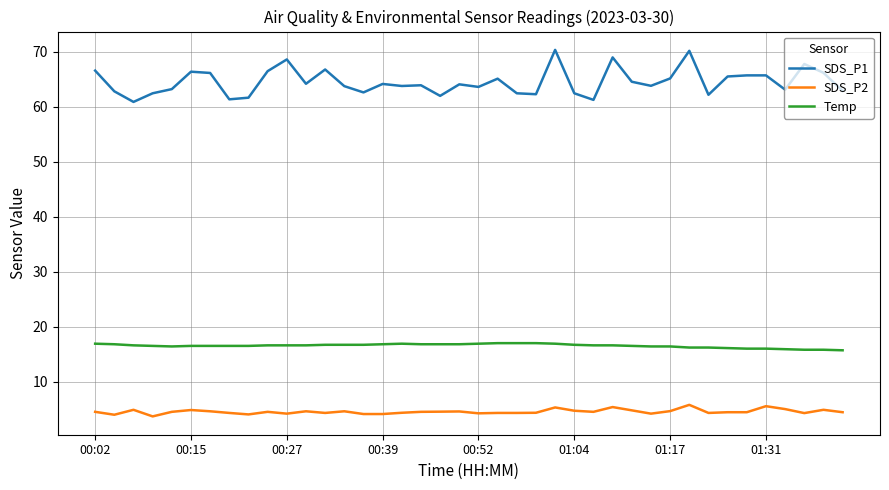

What is the minimum value for SDS_P2?

3.7